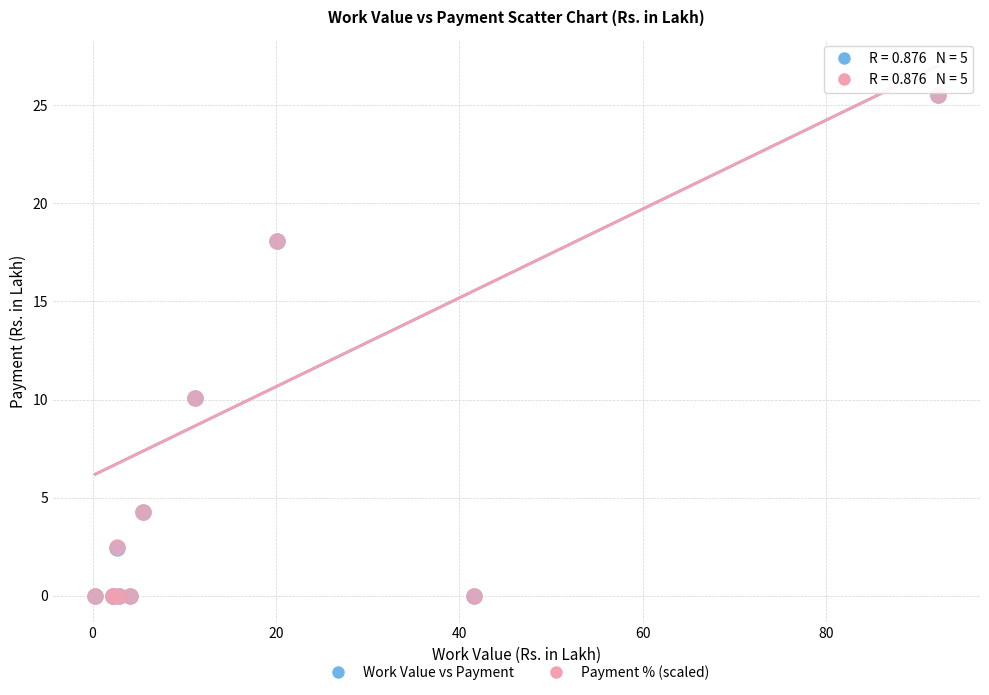

What are all the series names shown in the legend?

Work Value vs Payment, Payment % (scaled)